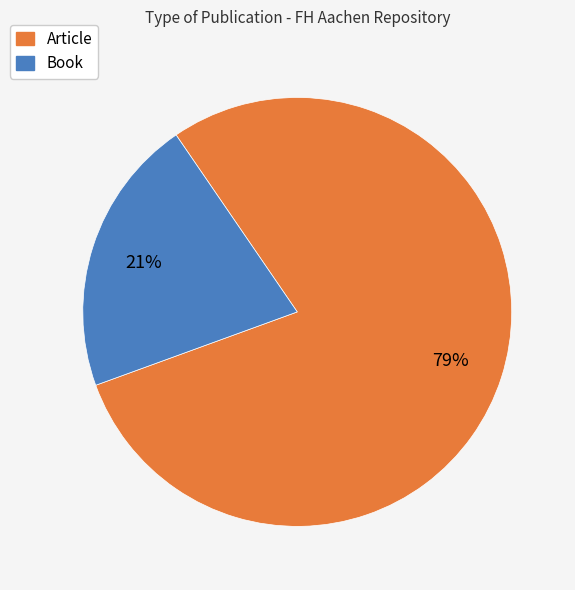

How many slices are in this pie chart?

2